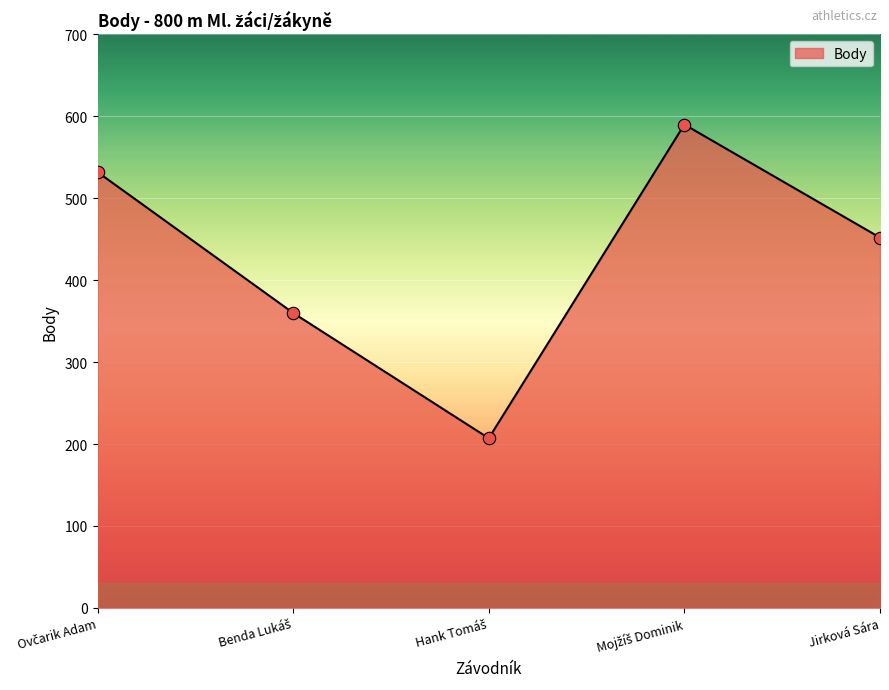

What is the greatest value displayed?

590